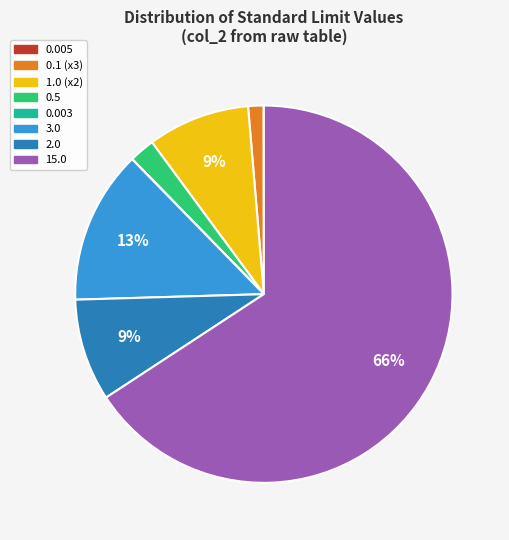

Is there a majority slice in this chart?

Yes